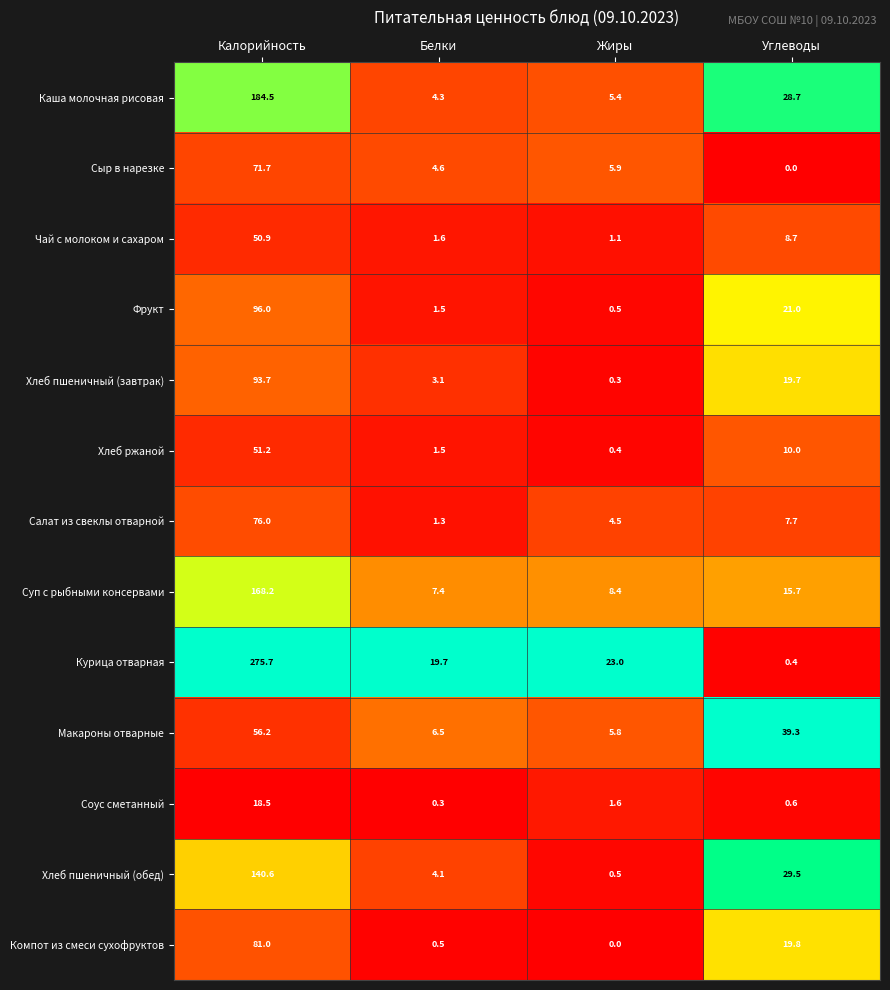

Where is Компот из смеси сухофруктов nearest to the value 40?

Углеводы